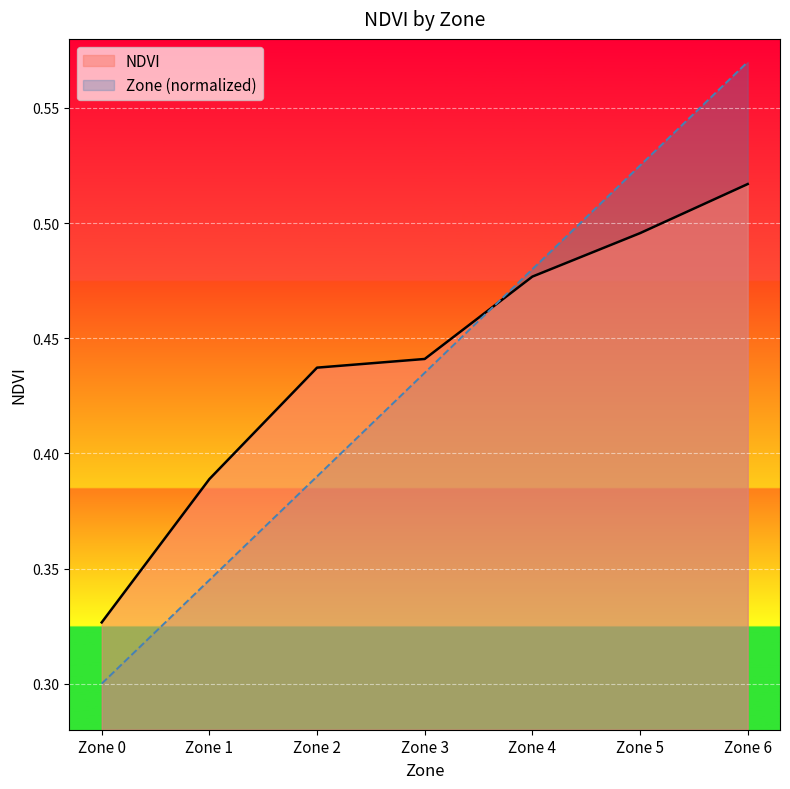

Rank the series by their average value, from lowest to highest.

Zone (normalized), NDVI